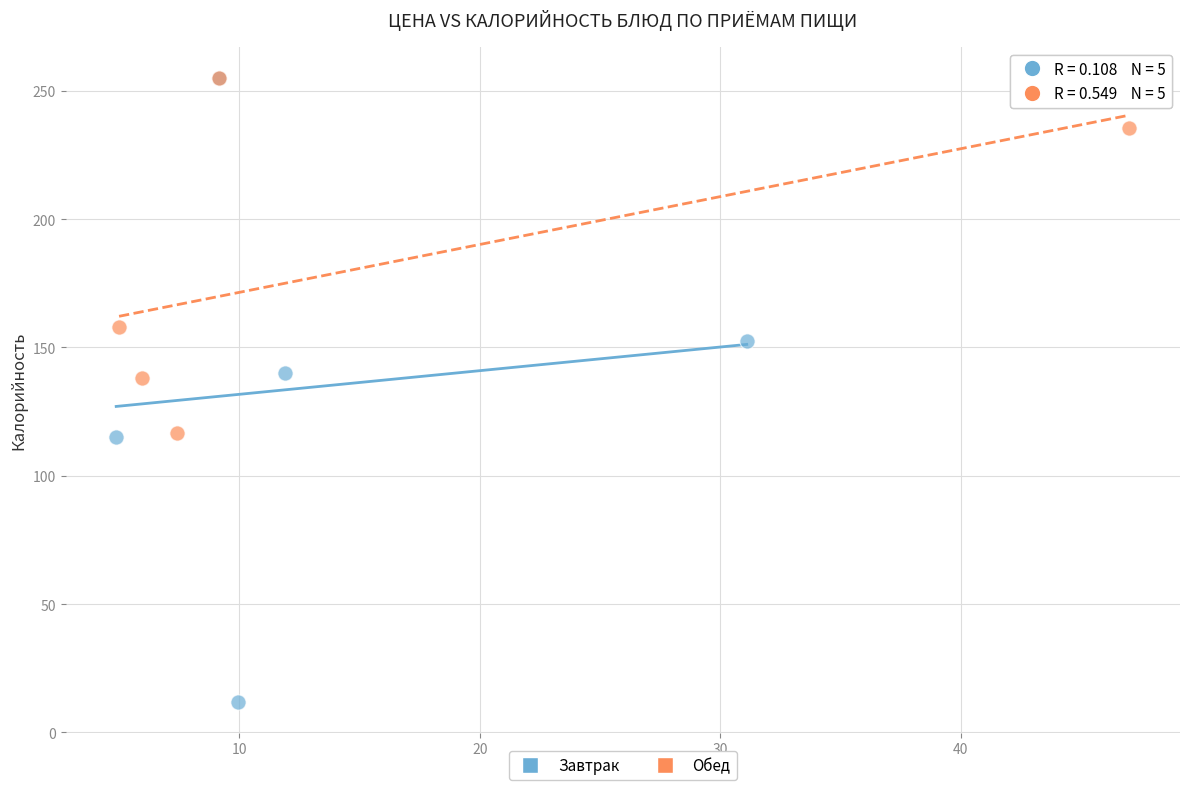

Which series contains the lowest Y value?

Завтрак